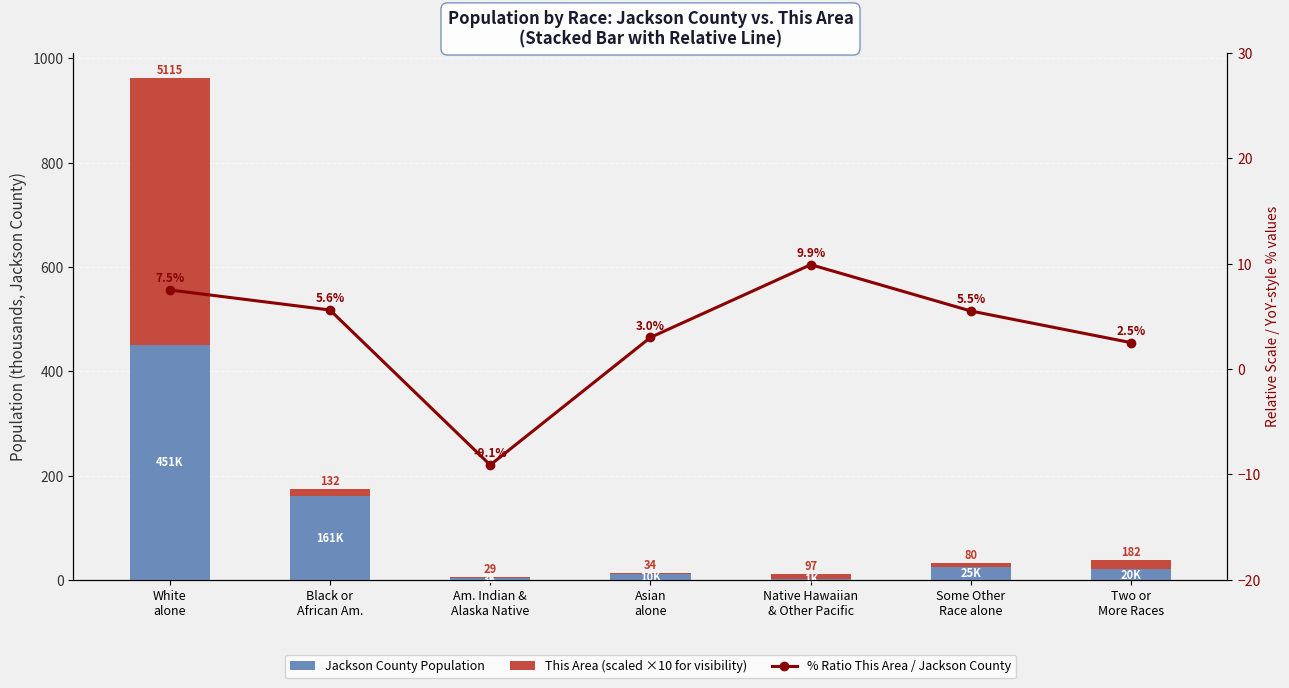

Between White
alone and Asian
alone, which series saw the biggest shift?

This Area (scaled ×10 for visibility)